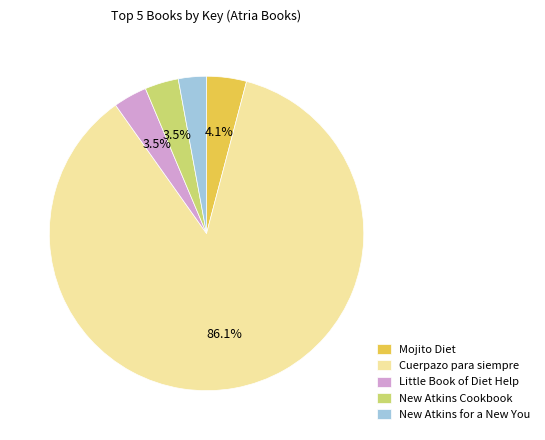

How much of the chart is everything except Mojito Diet?

95.9%